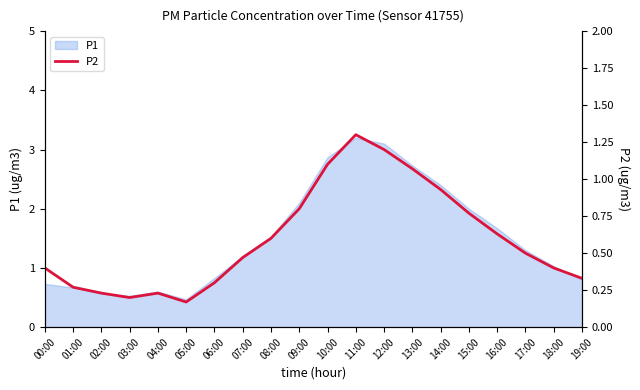

What is the difference between the maximum and minimum values?

1.1